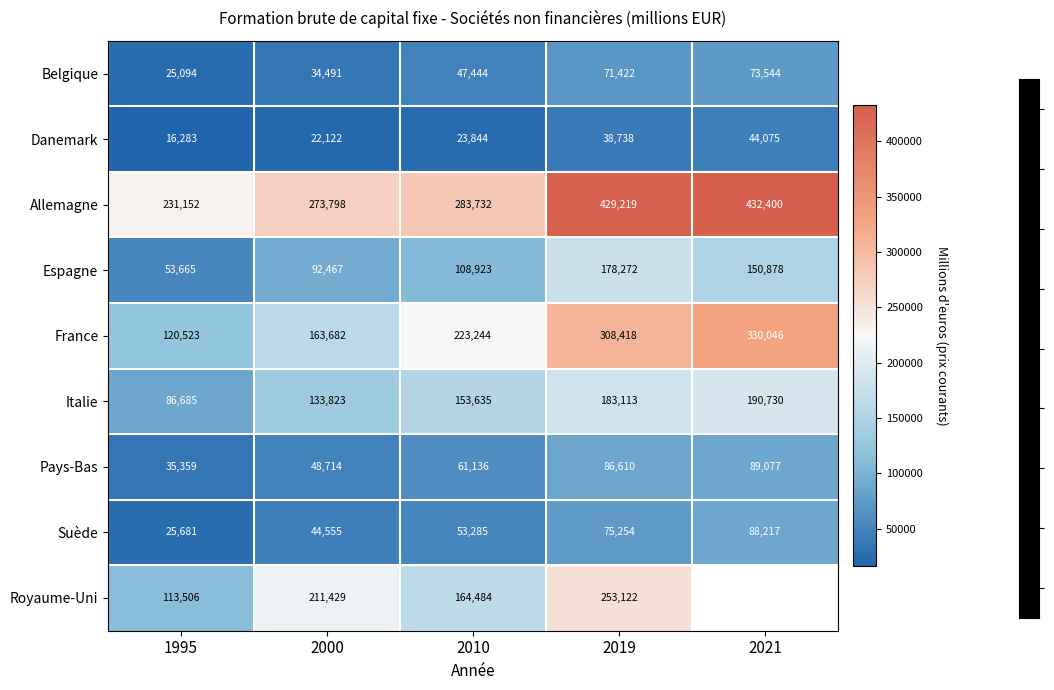

At which category is the sum across all series the highest?

2019